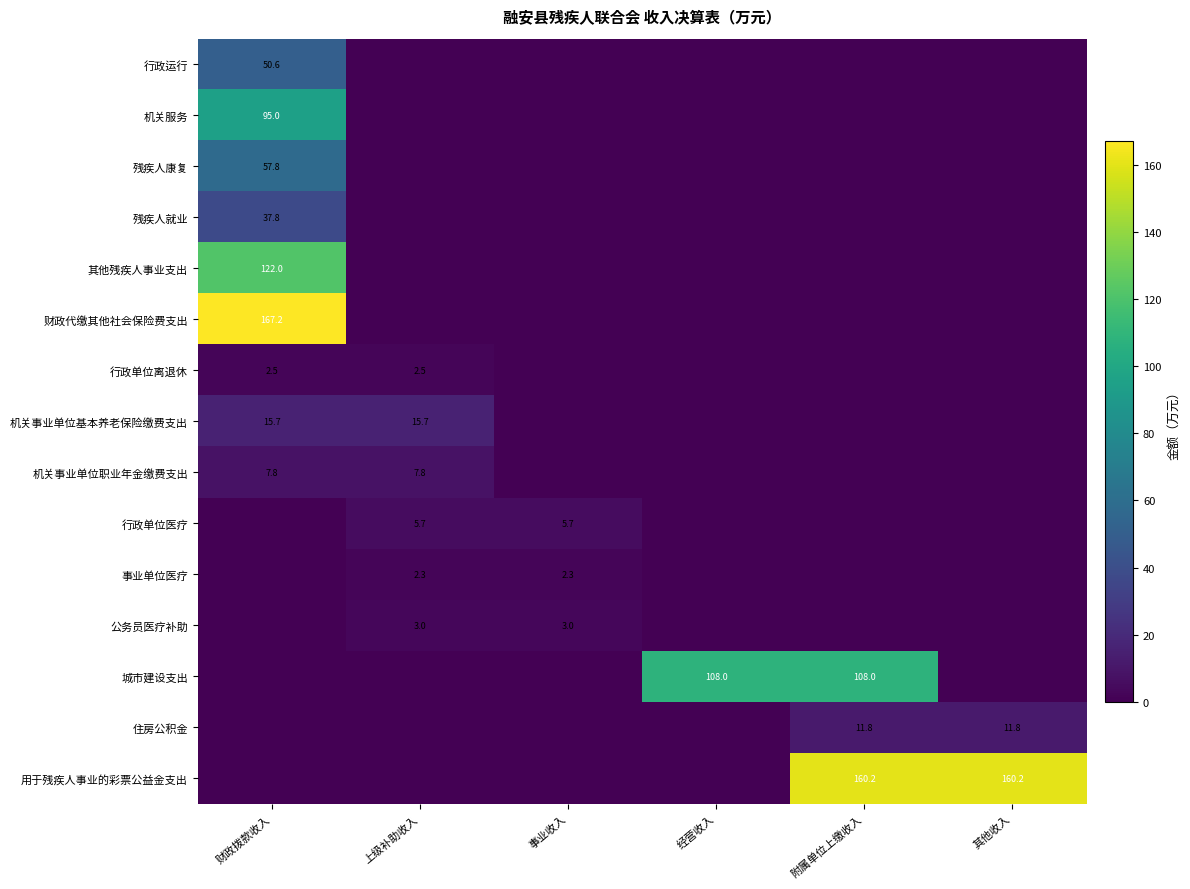

How many data points does each series have?

6